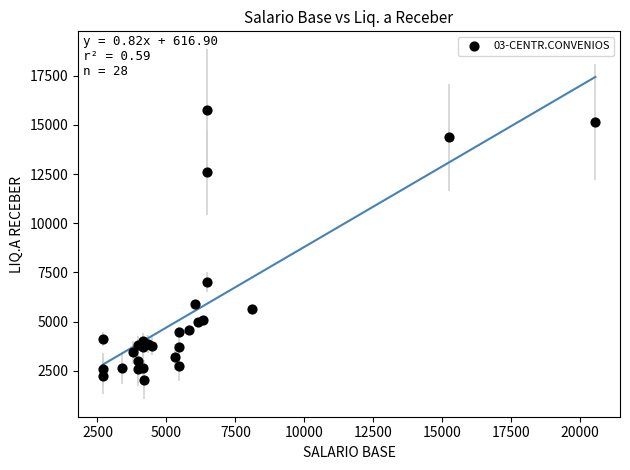

What Y value in the scatter plot is closest to 8896?

7036.1